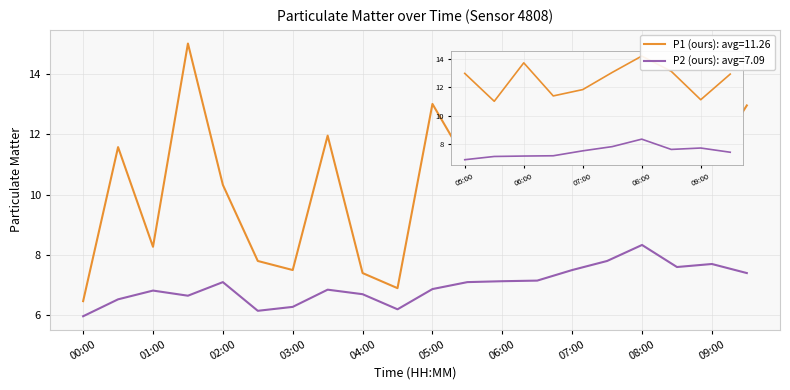

At how many categories does at least one series exceed 7?

18